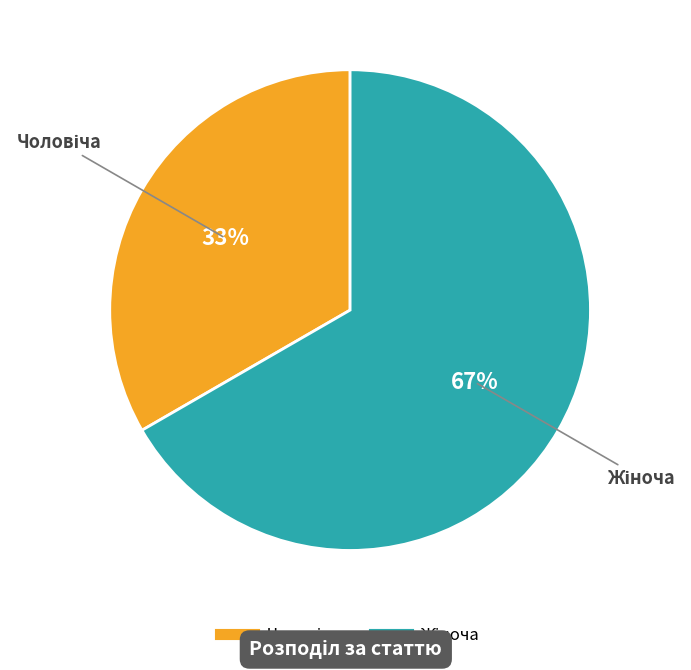

To the nearest percent, what is the average slice percentage?

50%